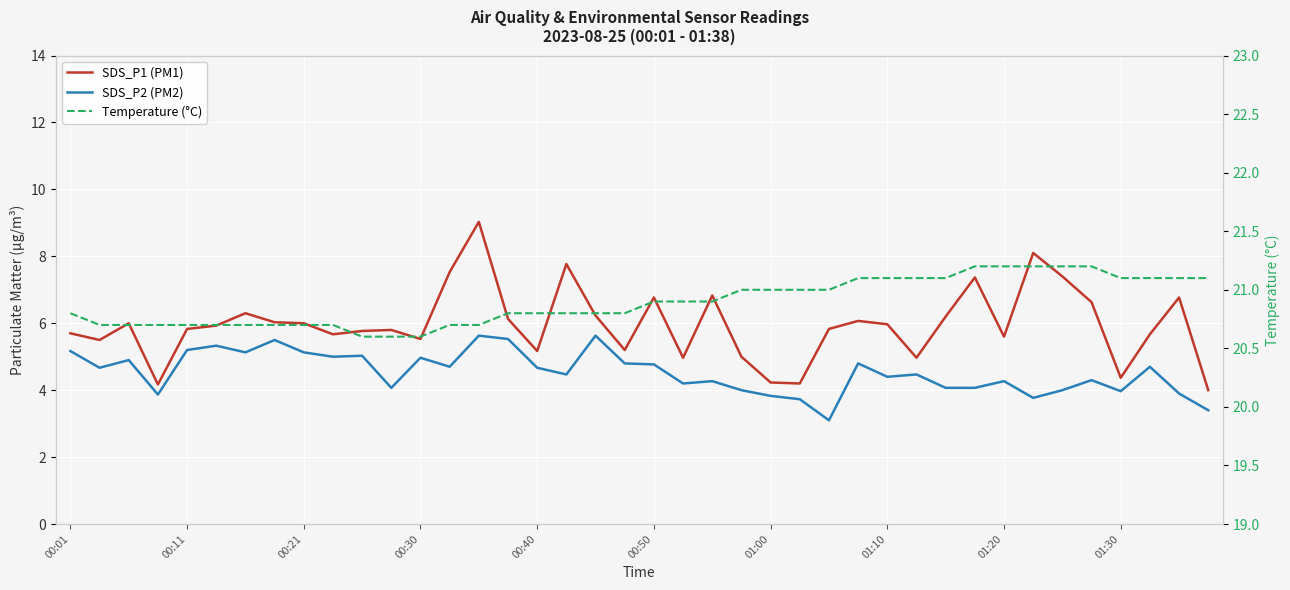

Rank the series at 27 from highest to lowest value.

Temperature (°C), SDS_P1 (PM1), SDS_P2 (PM2)